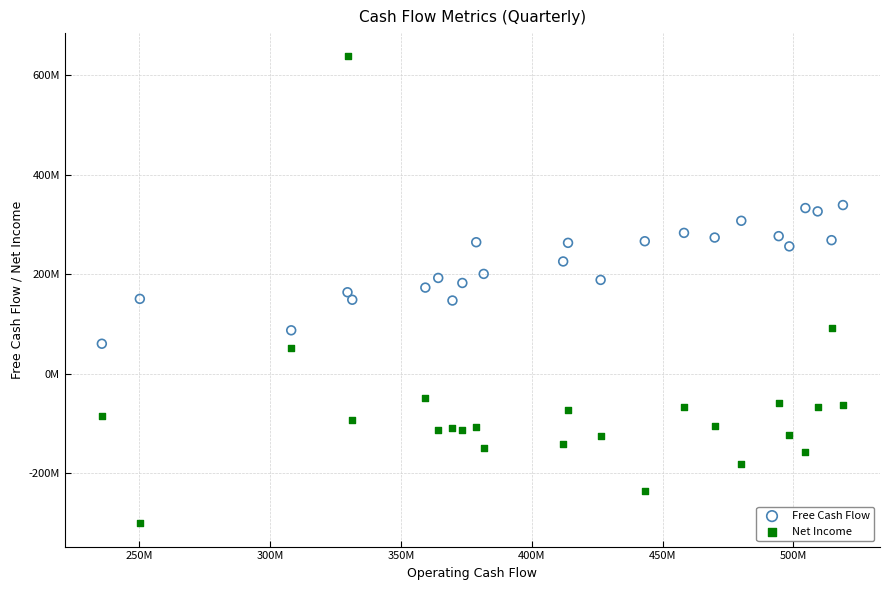

What are all the series names shown in the legend?

Free Cash Flow, Net Income